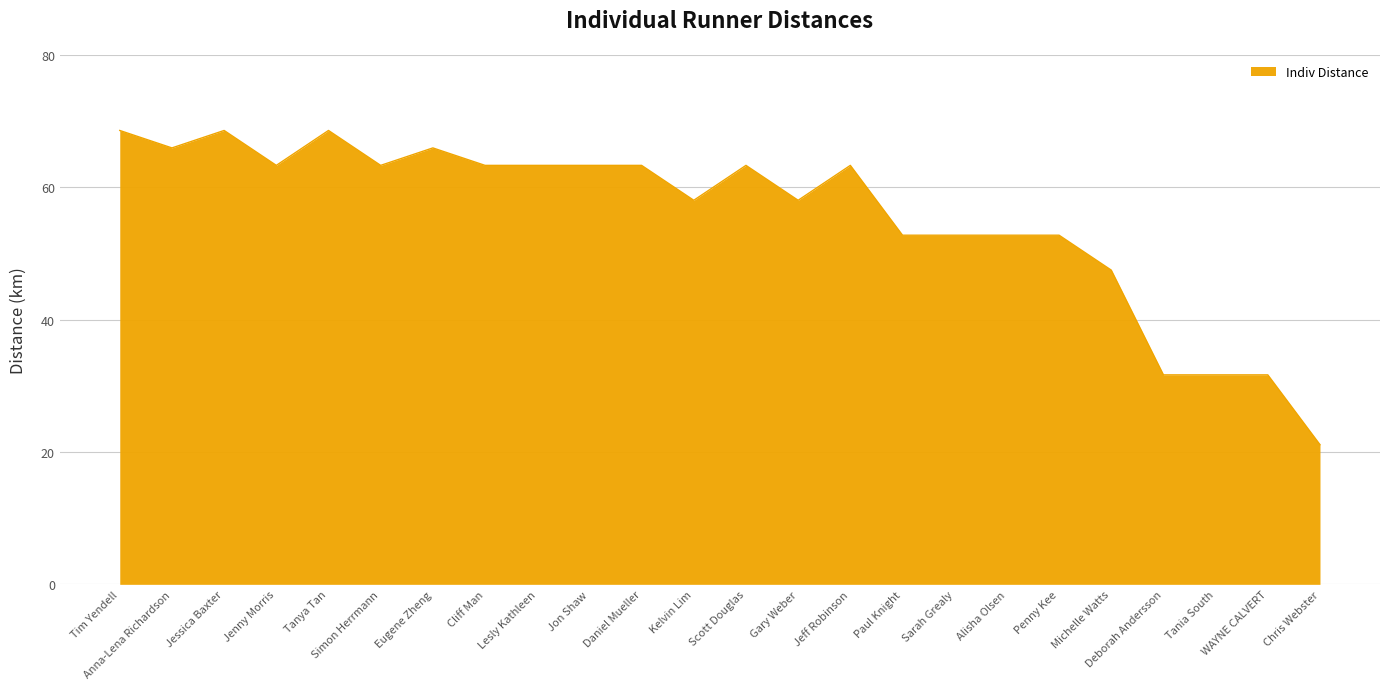

Where is the first local minimum?

Anna-Lena Richardson